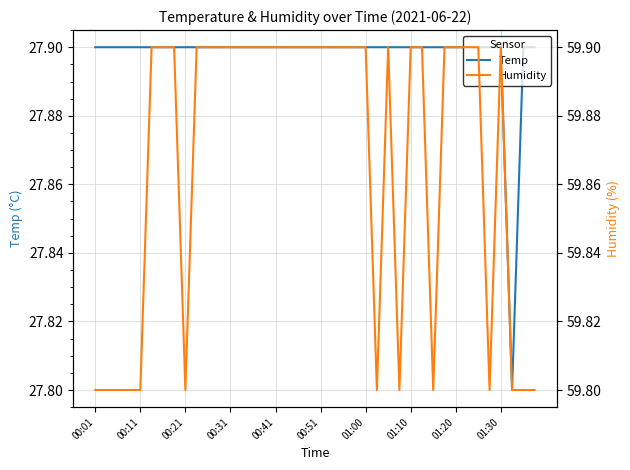

Which series has the largest range (max minus min)?

Humidity